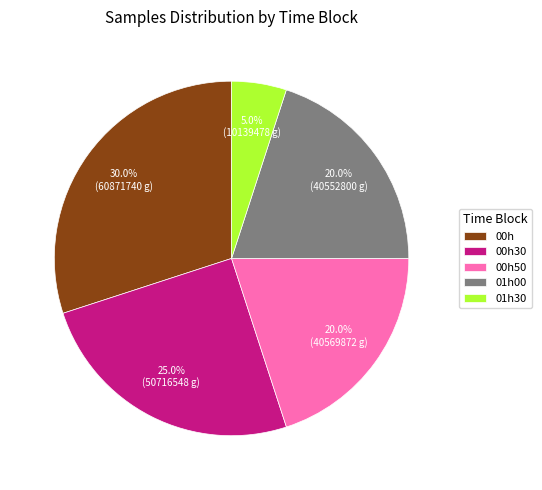

Is there any slice that represents more than half of the pie?

No